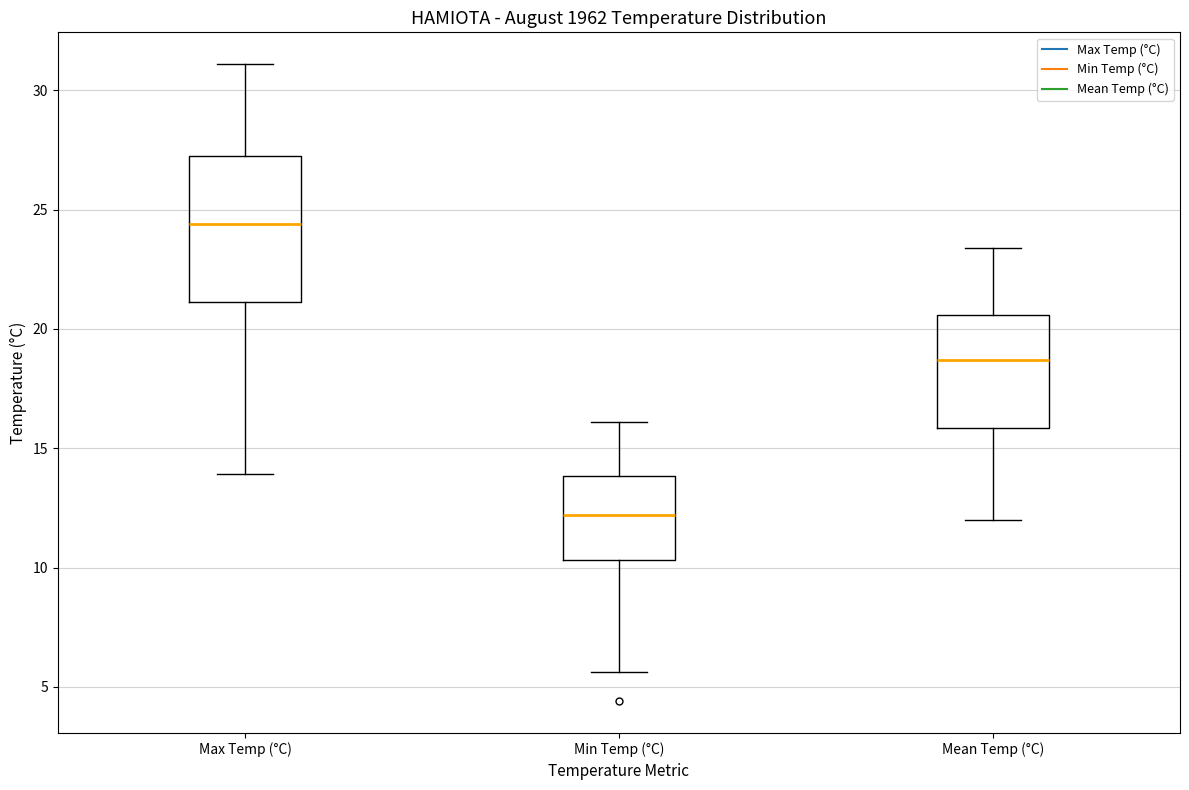

Comparing the boxes themselves (not the whiskers), which one is the tallest?

Max Temp (°C)